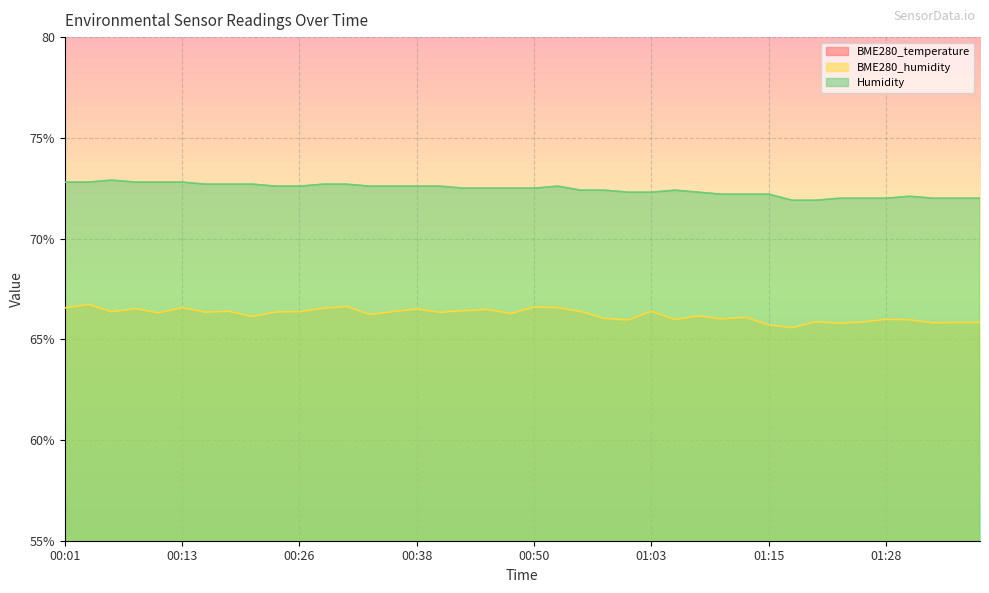

What is the label of the 1st point from the right?

01:38